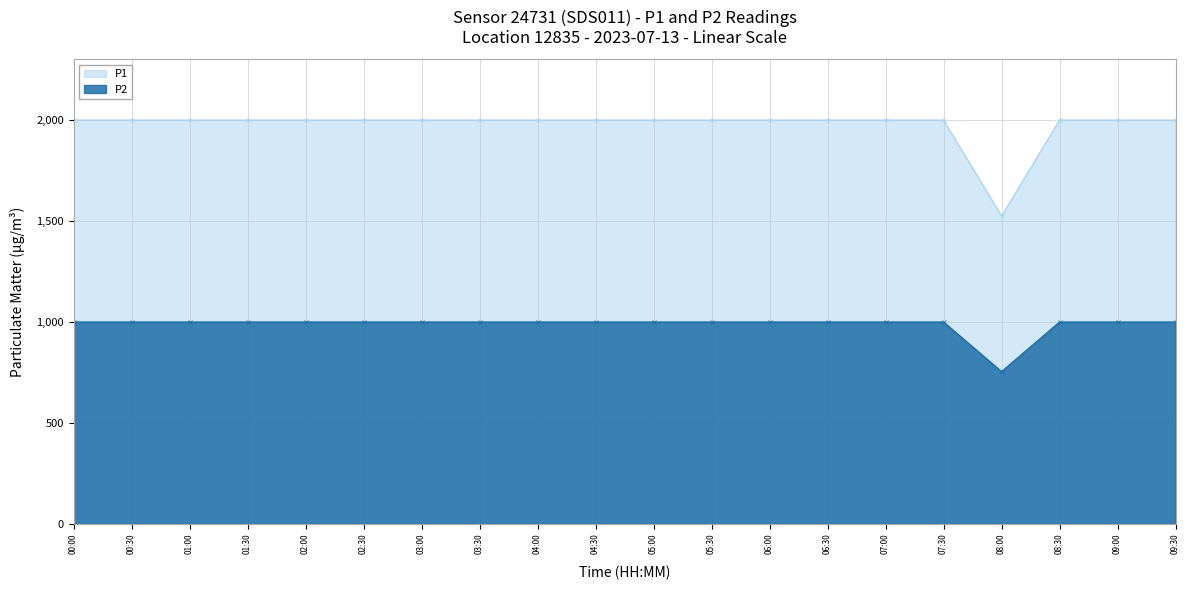

What is the maximum value shown in the chart?

1999.9